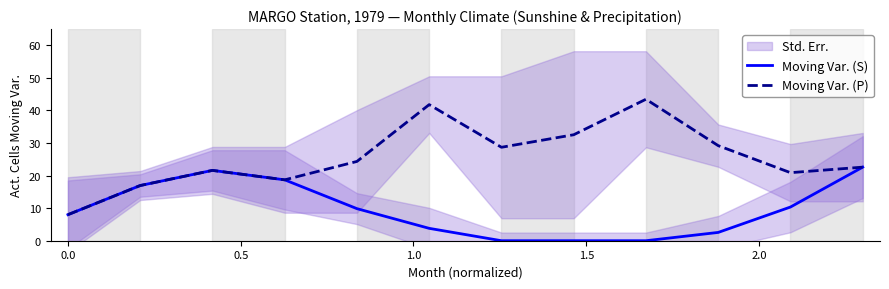

List the series in order of their peak value, lowest first.

Moving Var. (S), Moving Var. (P)